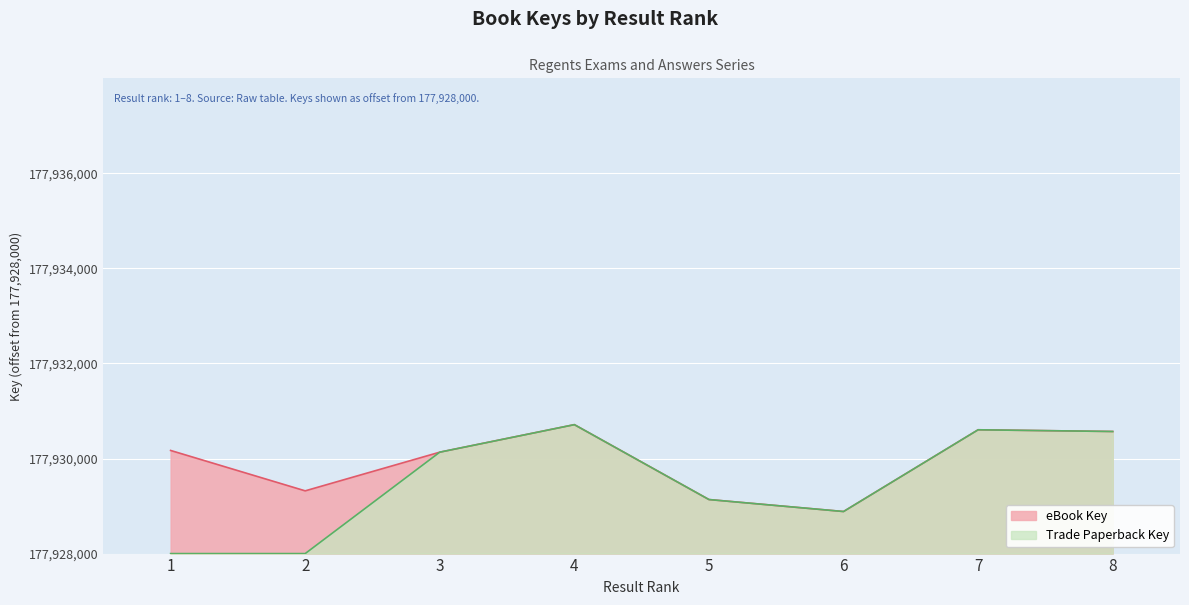

List the labels in order of value, smallest first.

6, 5, 2, 3, 1, 8, 7, 4